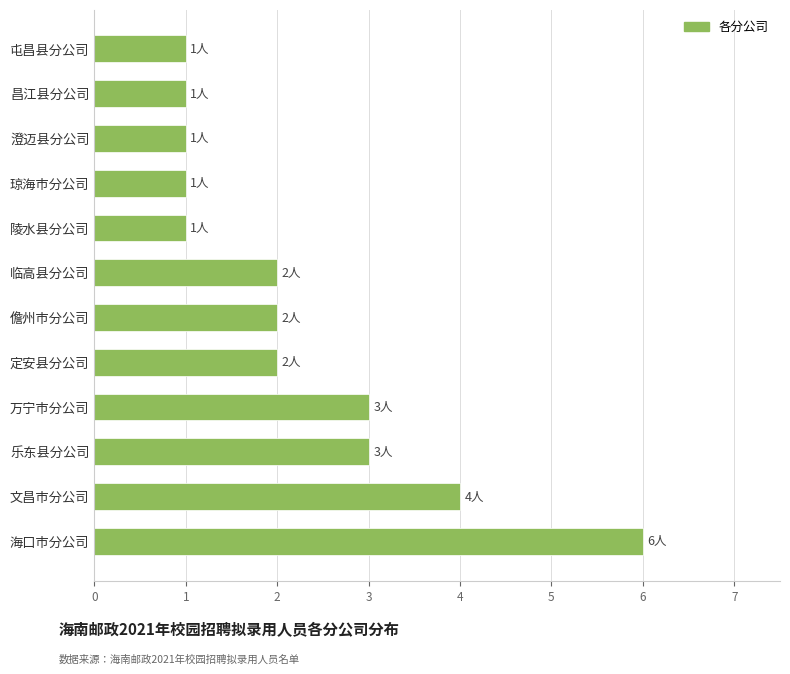

Are the bars grouped side by side (vs. stacked)?

No